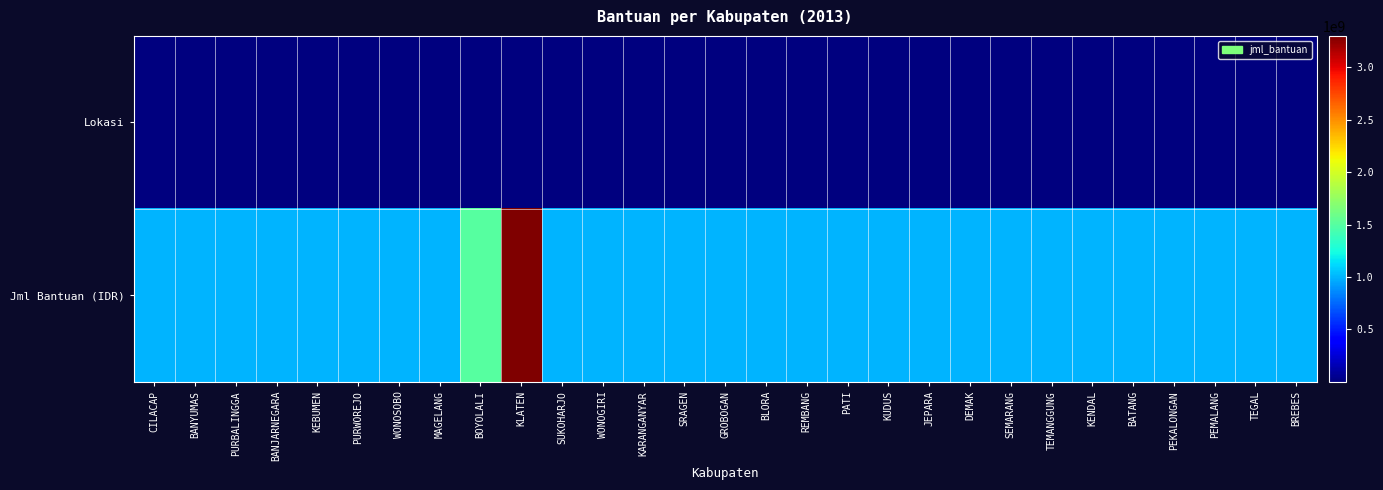

Reading right to left, what are all the values shown in this chart?

Lokasi: BREBES=10	TEGAL=10	PEMALANG=10	PEKALONGAN=10	BATANG=10	KENDAL=10	TEMANGGUNG=10	SEMARANG=10	DEMAK=10	JEPARA=10	KUDUS=10	PATI=10	REMBANG=10	BLORA=10	GROBOGAN=10	SRAGEN=10	KARANGANYAR=10	WONOGIRI=10	SUKOHARJO=10	KLATEN=33	BOYOLALI=15	MAGELANG=10	WONOSOBO=10	PURWOREJO=10	KEBUMEN=10	BANJARNEGARA=10	PURBALINGGA=10	BANYUMAS=10	CILACAP=10
Jml Bantuan (IDR): BREBES=1000000000	TEGAL=1000000000	PEMALANG=1000000000	PEKALONGAN=1000000000	BATANG=1000000000	KENDAL=1000000000	TEMANGGUNG=1000000000	SEMARANG=1000000000	DEMAK=1000000000	JEPARA=1000000000	KUDUS=1000000000	PATI=1000000000	REMBANG=1000000000	BLORA=1000000000	GROBOGAN=1000000000	SRAGEN=1000000000	KARANGANYAR=1000000000	WONOGIRI=1000000000	SUKOHARJO=1000000000	KLATEN=3300000000	BOYOLALI=1500000000	MAGELANG=1000000000	WONOSOBO=1000000000	PURWOREJO=1000000000	KEBUMEN=1000000000	BANJARNEGARA=1000000000	PURBALINGGA=1000000000	BANYUMAS=1000000000	CILACAP=1000000000